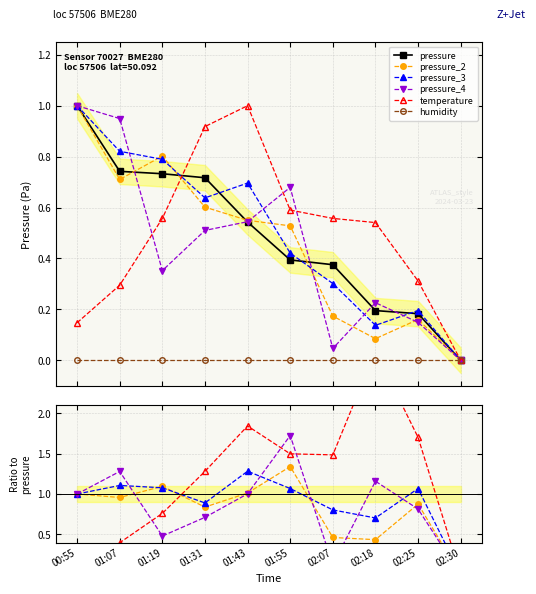

How many positive values does the pressure_3 series have?

9